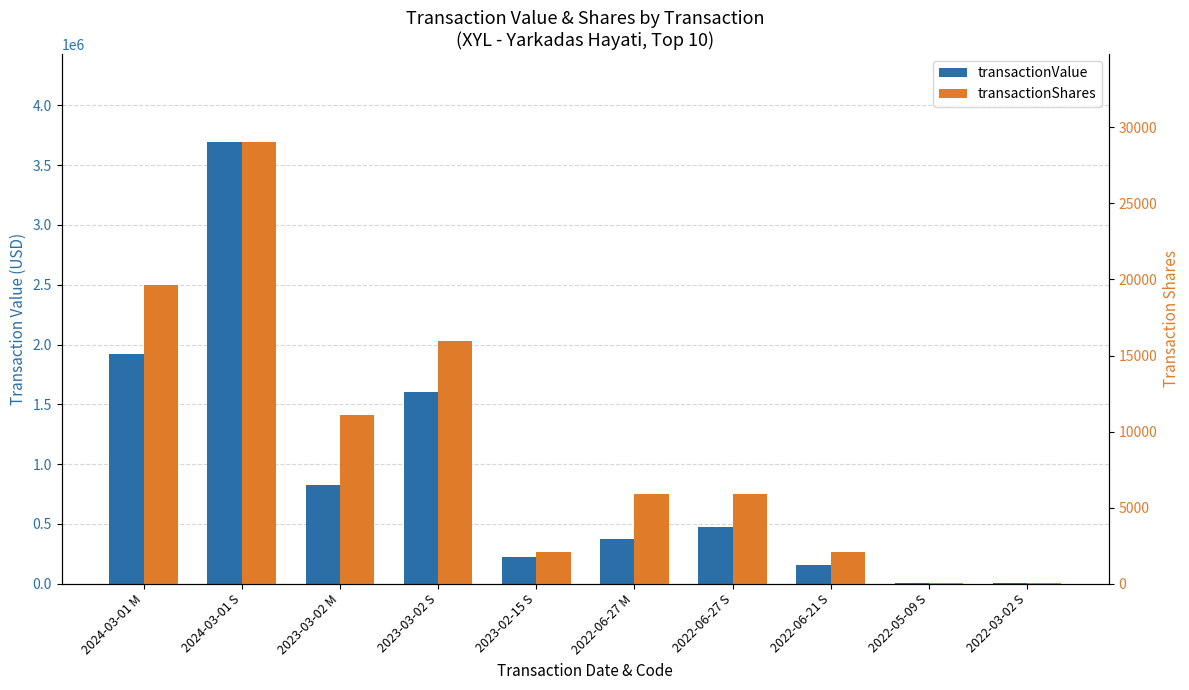

True or false: transactionShares has a value of 130 at 2022-05-09 S.

False